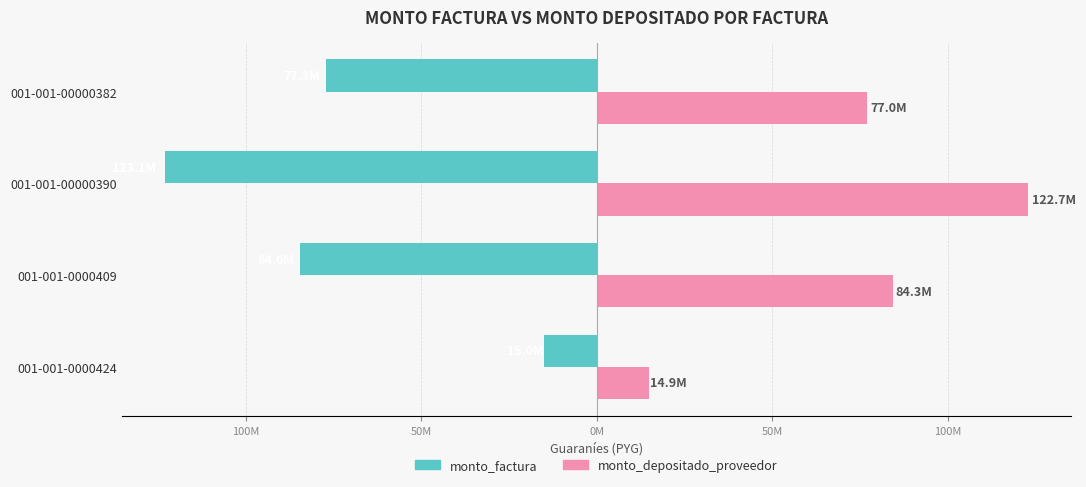

What are all the series names shown in the legend?

monto_factura, monto_depositado_proveedor